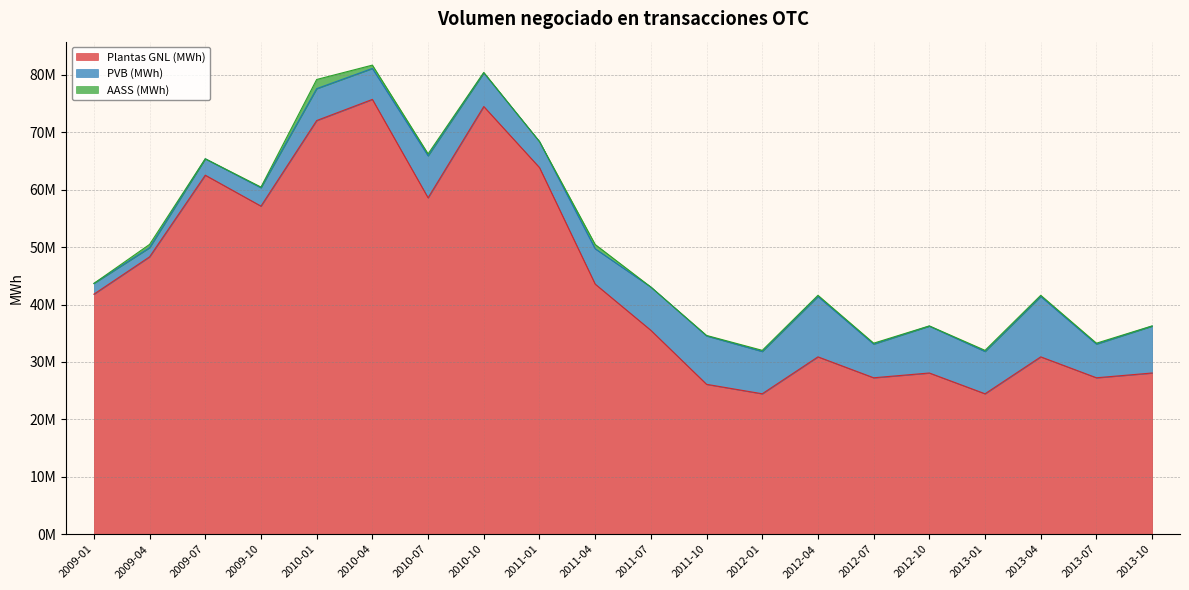

Reading right to left, list all the values displayed in this chart.

Plantas GNL (MWh): 28082477.7	27251134.0	30894519.7	24463154.6	28082477.7	27251134.0	30894519.7	24463154.6	26110749.0	35516061.8	43567788.5	63867089.0	74500199.7	58599461.4	75739811.2	72057970.0	57150577.0	62537586.2	48315345.0	41808850.9
PVB (MWh): 8170592.2	5867987.7	10520753.9	7368018.7	8170592.2	5867987.7	10520753.9	7368018.7	8431491.8	7540012.3	6156382.6	4530127.7	5843871.2	7317488.4	5397661.3	5555835.6	3204317.3	2863193.7	1596242.1	1874648.0
AASS (MWh): 33479.2	159734.8	204979.0	198893.7	33479.2	159734.8	204979.0	198893.7	83712.8	0.0	745425.4	3000.0	101000.0	342579.4	575483.9	1599127.4	118000.0	0.0	572221.6	0.0